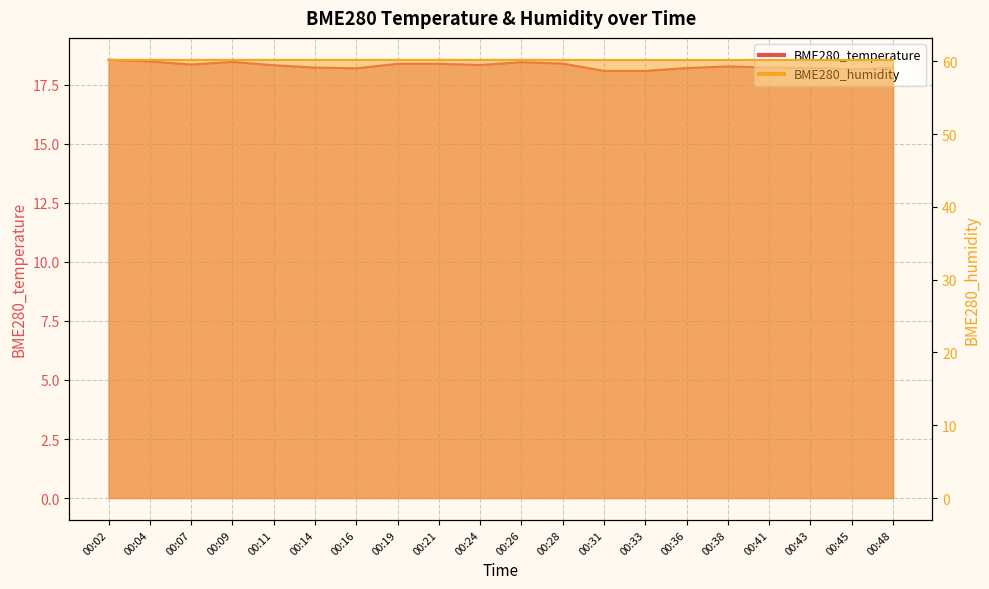

Between 00:36 and 00:43, which series saw the biggest shift?

BME280_temperature